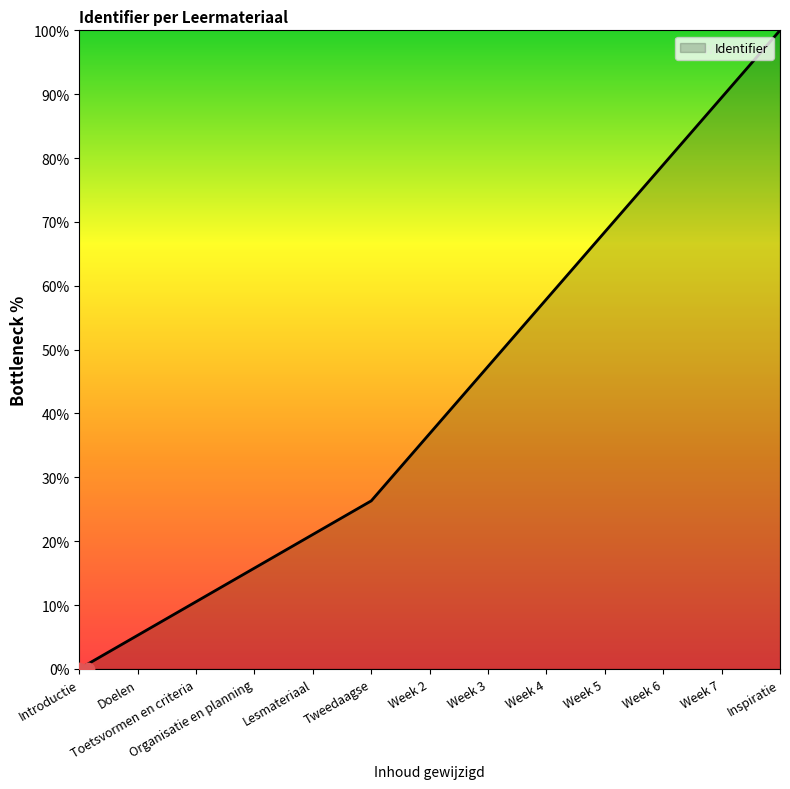

Approximately how many times larger is the value at Lesmateriaal compared to Toetsvormen en criteria?

2.0